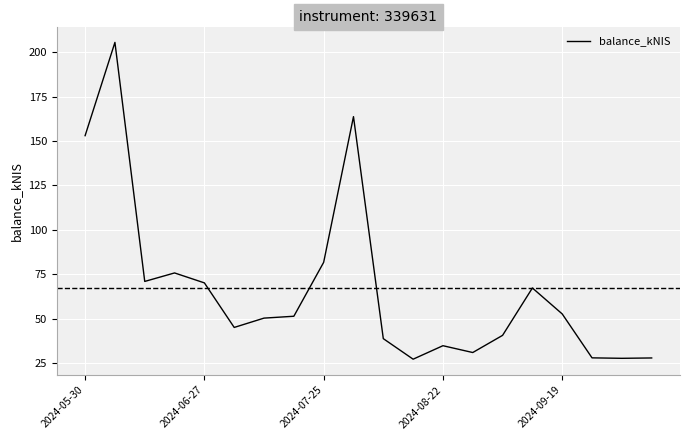

How many lines are shown in the chart?

1